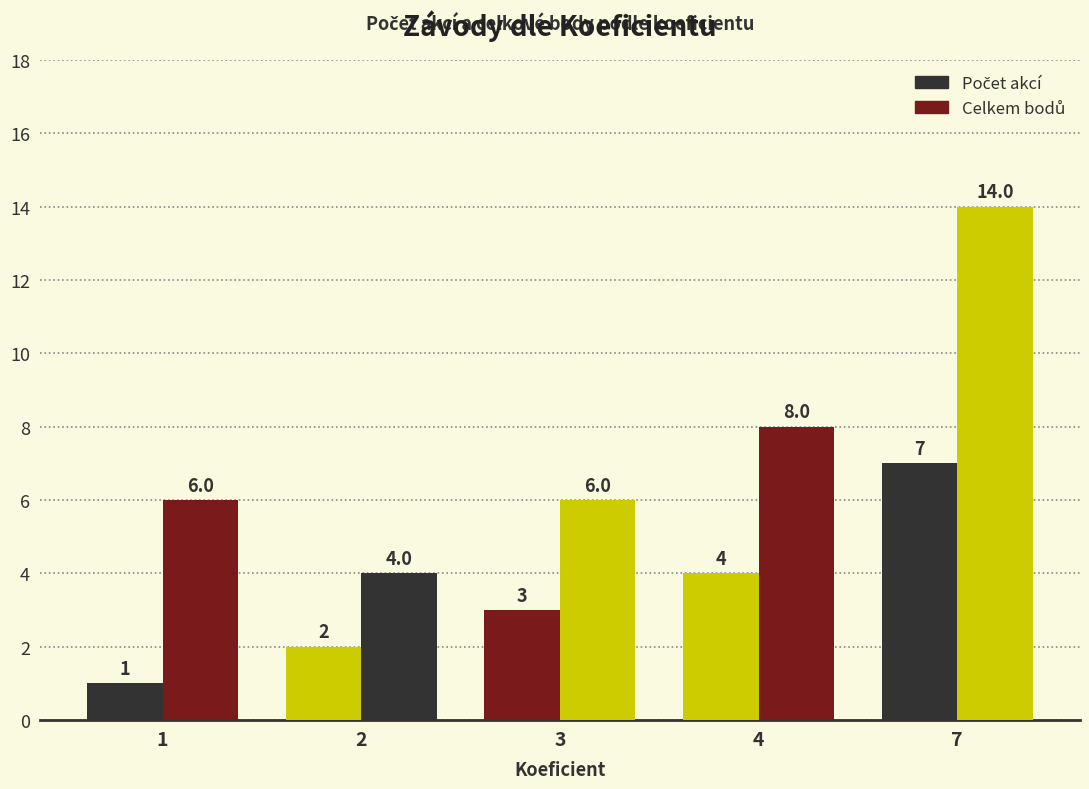

Count the number of categories in the chart.

5